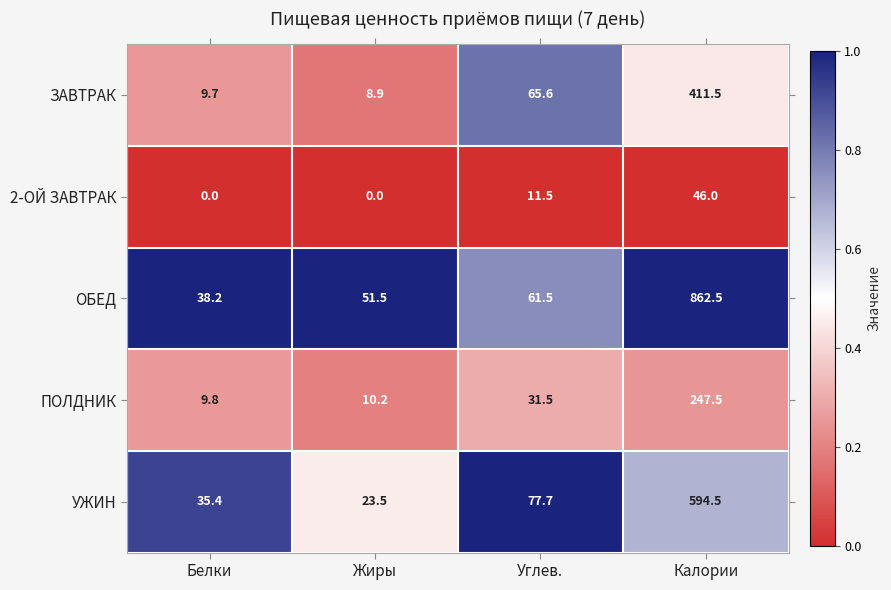

What is the difference between the maximum and minimum values in the ПОЛДНИК series?

237.7